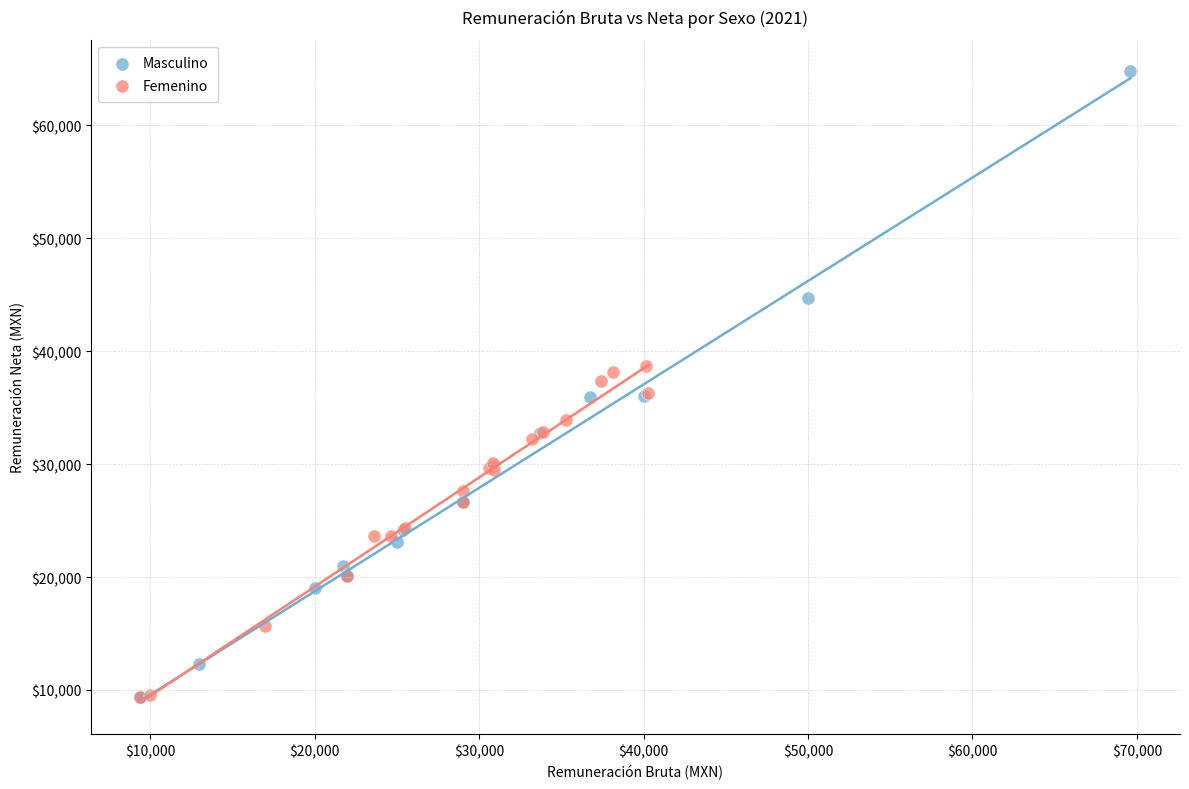

Which series contains the highest Y value?

Masculino